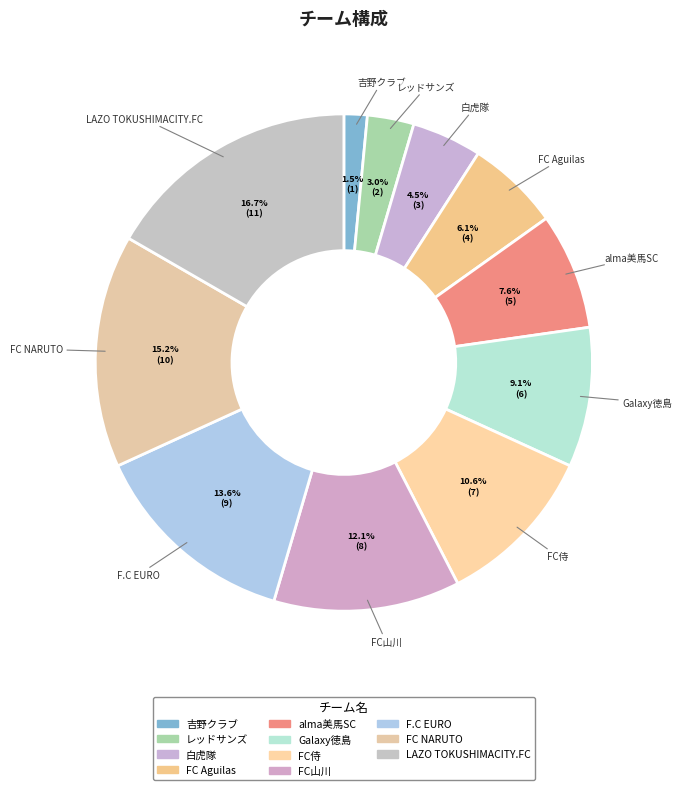

Is there a majority slice in this chart?

No